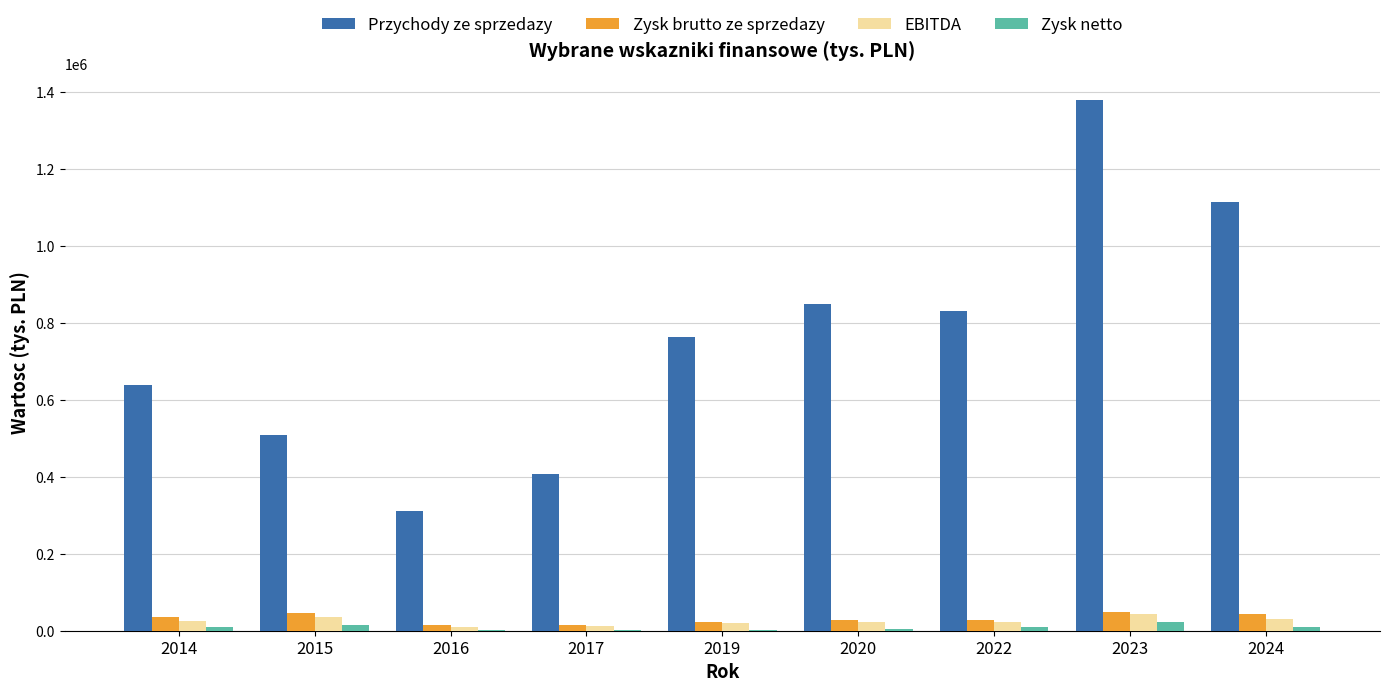

Are the bars horizontal?

No